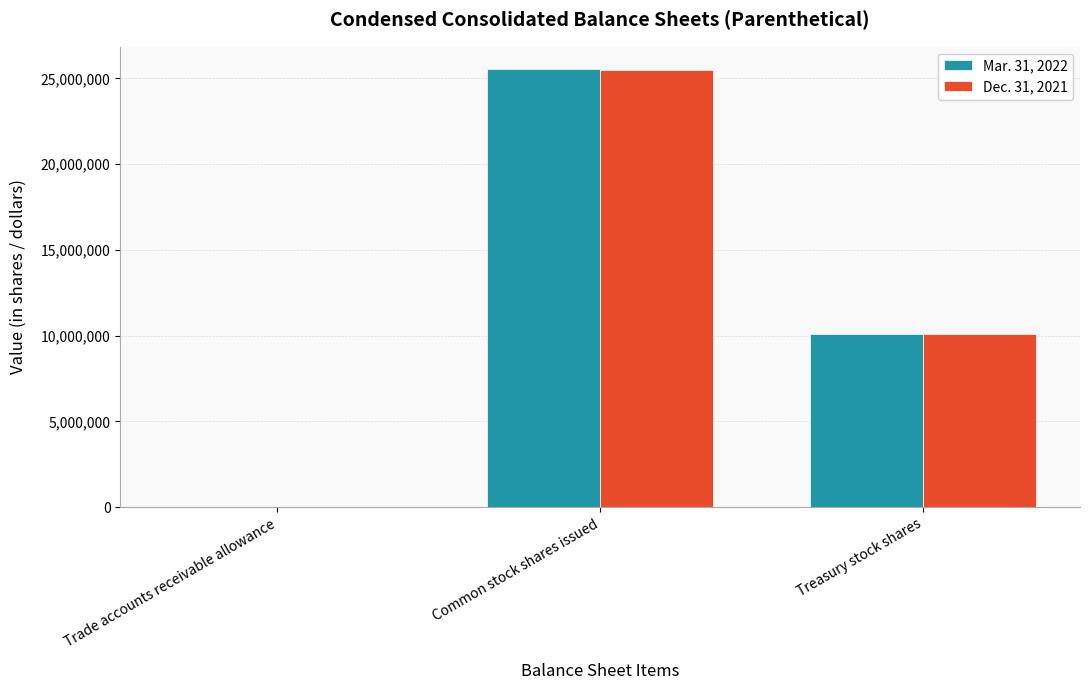

What is the total value across all series at Treasury stock shares?

20176000